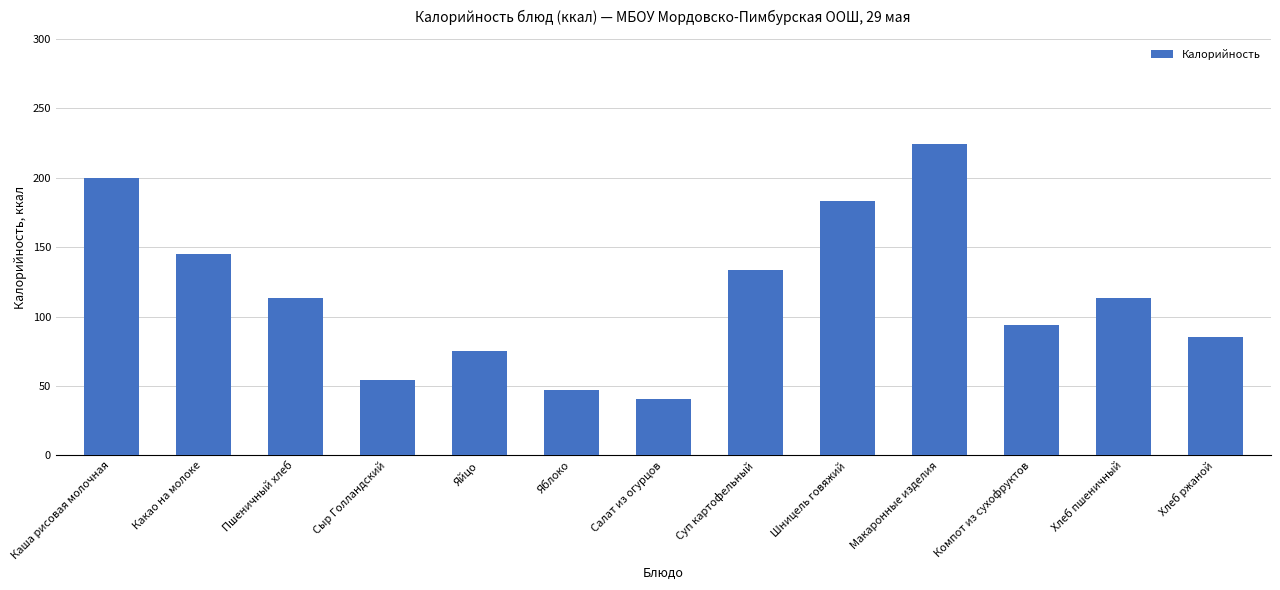

What is the approximate value at Хлеб пшеничный?

113.2